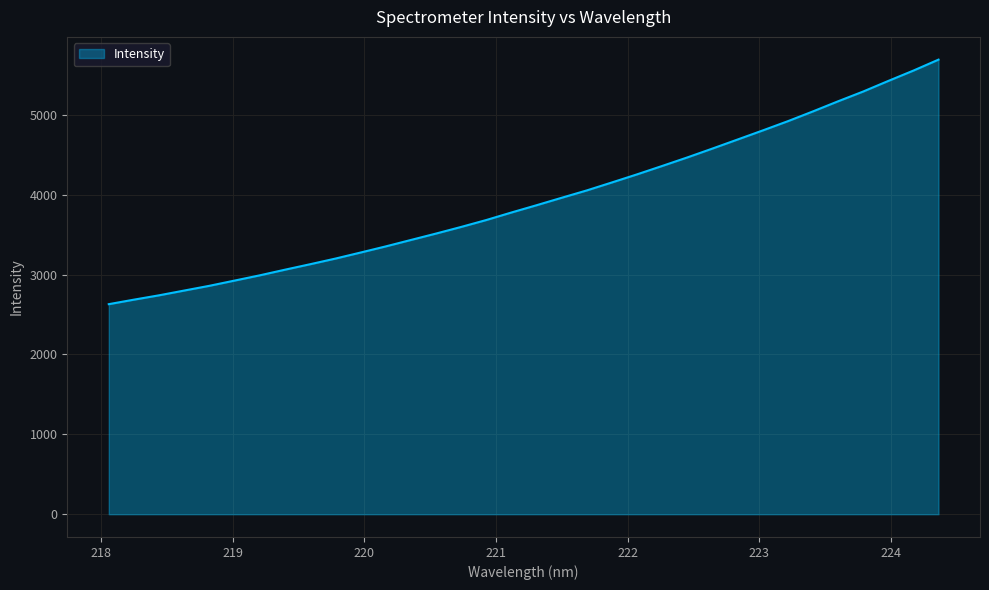

Does the chart have visible grid lines?

Yes